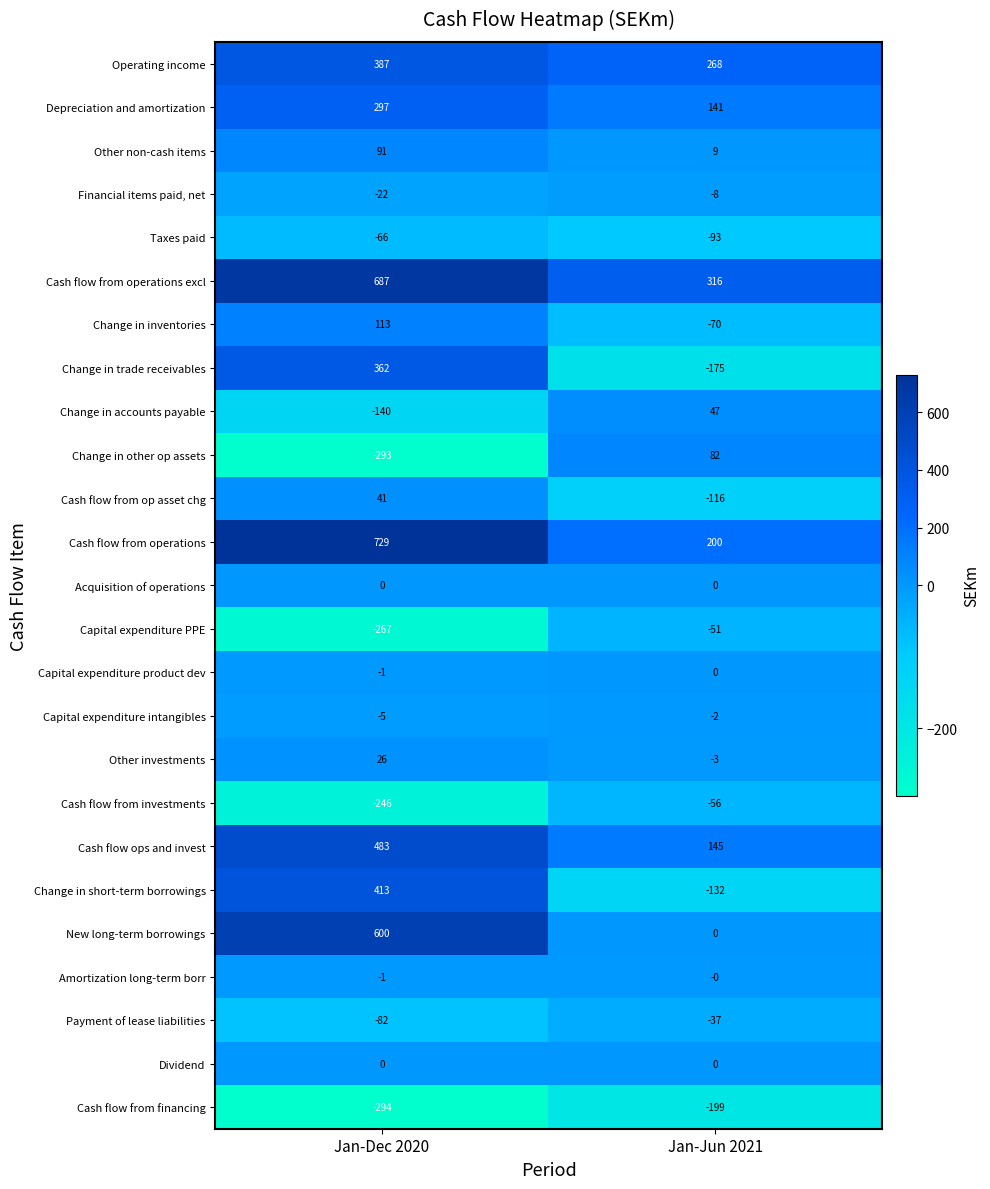

The Other investments series shows 26 at Jan-Dec 2020. True or false?

True